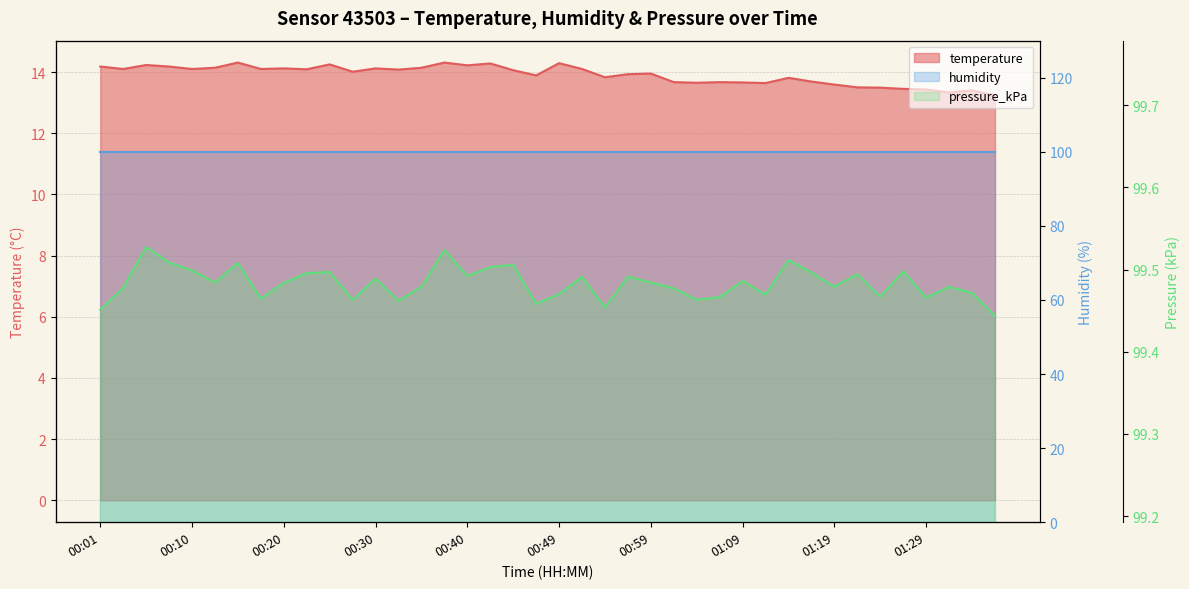

At which label does temperature reach its minimum?

01:42